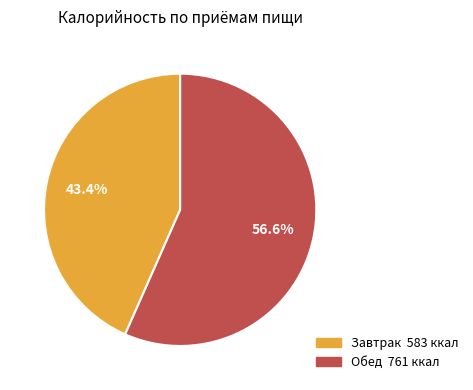

Which category has the biggest portion of the pie?

Обед